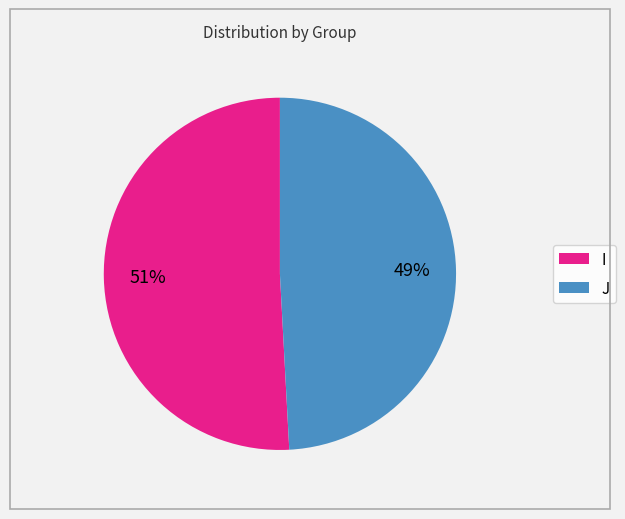

Which slice represents more than half of the pie?

I